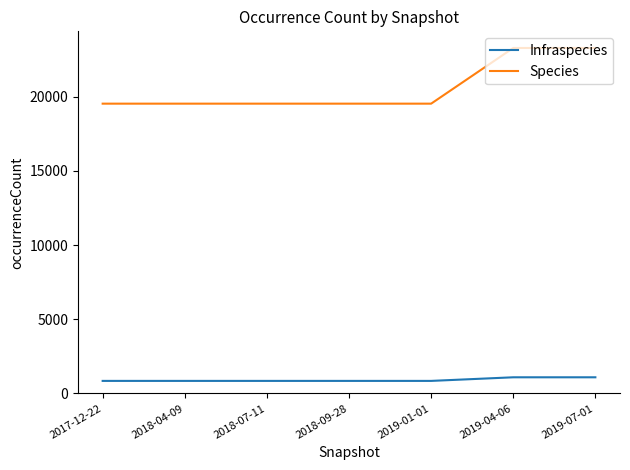

Is the value of Infraspecies at 2018-04-09 greater than the value of Species at 2019-04-06?

No